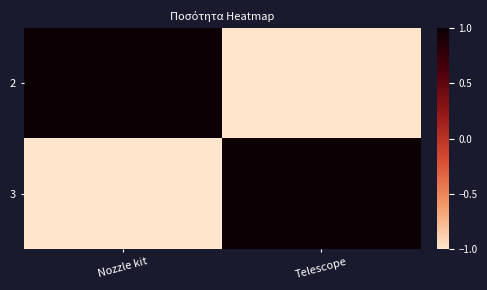

What is the greatest value displayed?

1